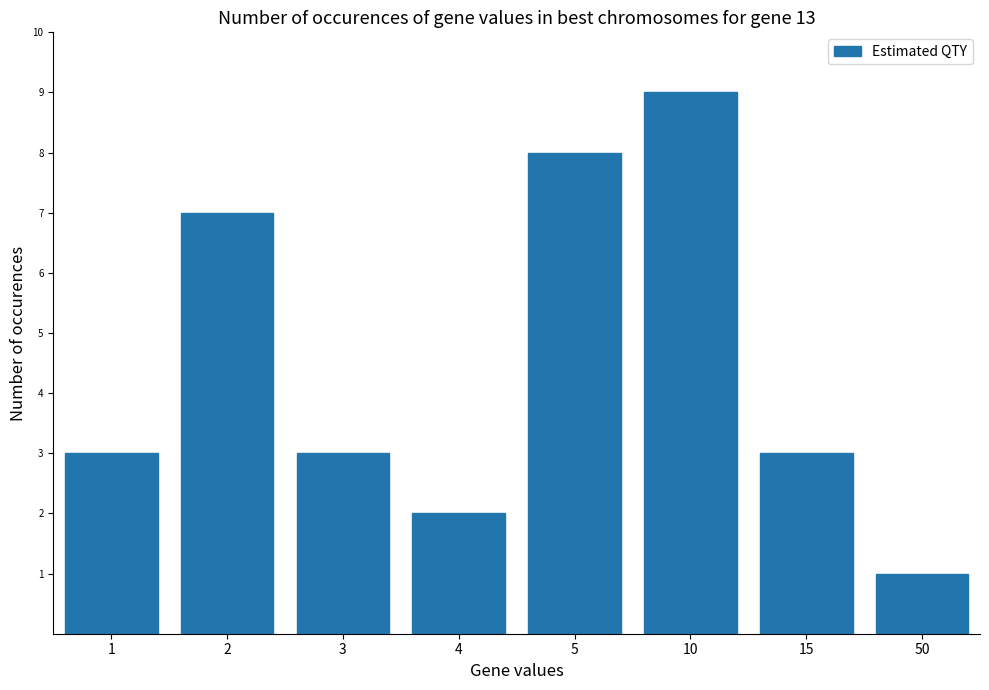

The value at 3 is 3. True or false?

True